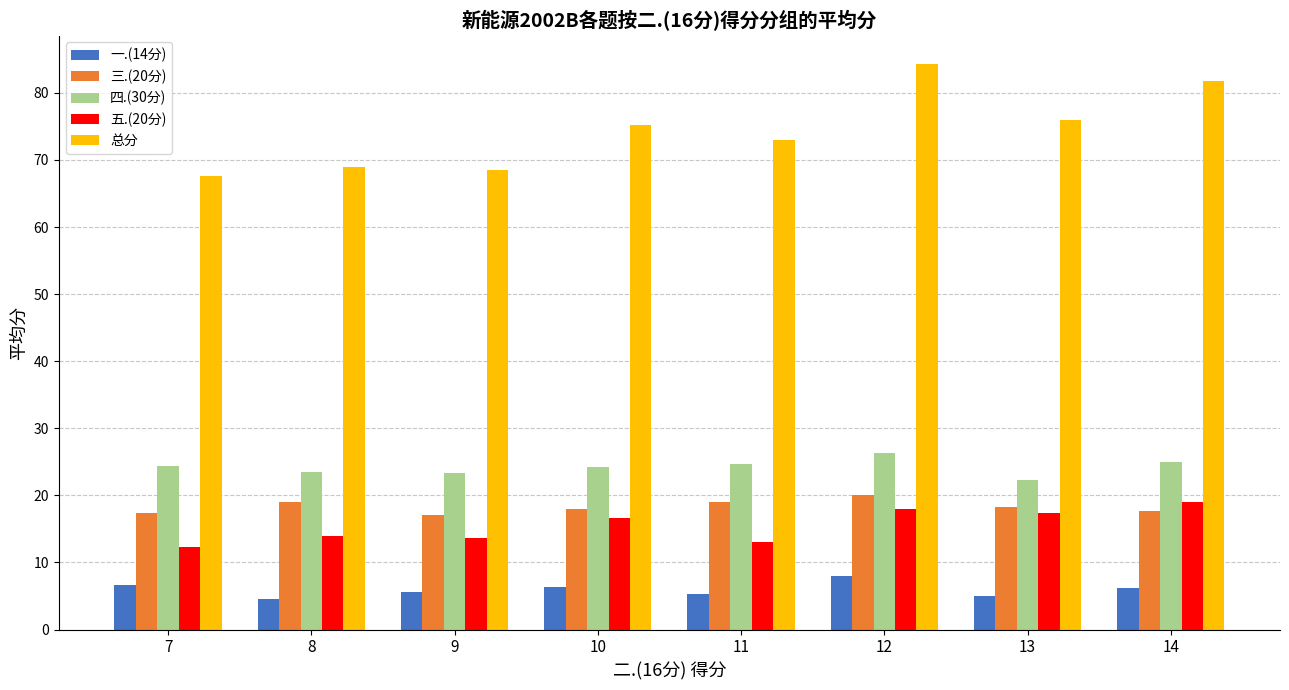

What is the sum of all 四.(30分) values?

193.7